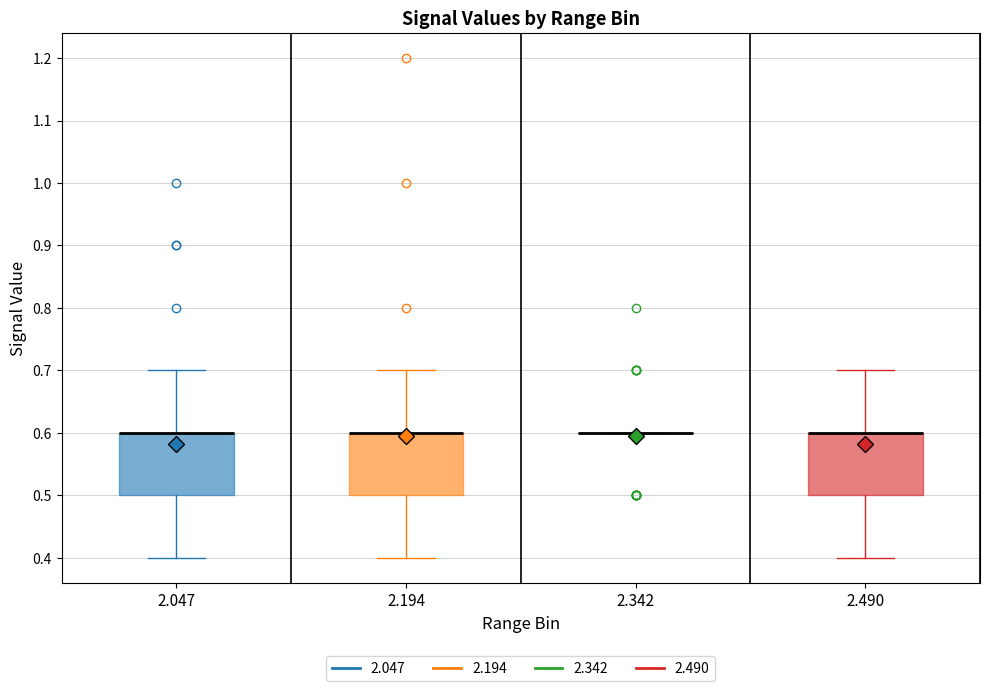

Reading left to right, read every box against the y-axis: the position of its median line, the range the box covers, and the ends of its whiskers. The values are not printed on the chart, so give them approximately, as read against the axis.

2.047: median 0.6 (drawn on the box's upper edge), box 0.5 to 0.6, whiskers 0.4 to 0.7
2.194: median 0.6 (drawn on the box's upper edge), box 0.5 to 0.6, whiskers 0.4 to 0.7
2.342: box collapsed to a line at 0.6, whiskers 0.6 to 0.6
2.490: median 0.6 (drawn on the box's upper edge), box 0.5 to 0.6, whiskers 0.4 to 0.7